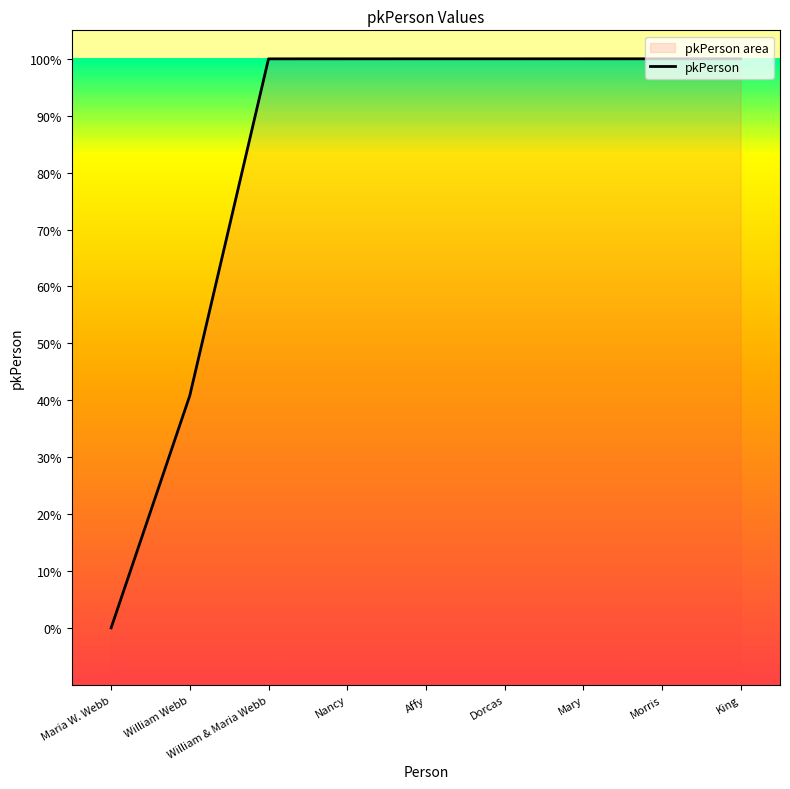

Rank the categories by value from lowest to highest.

Maria W. Webb, William Webb, William & Maria Webb, Nancy, Affy, Dorcas, Mary, Morris, King